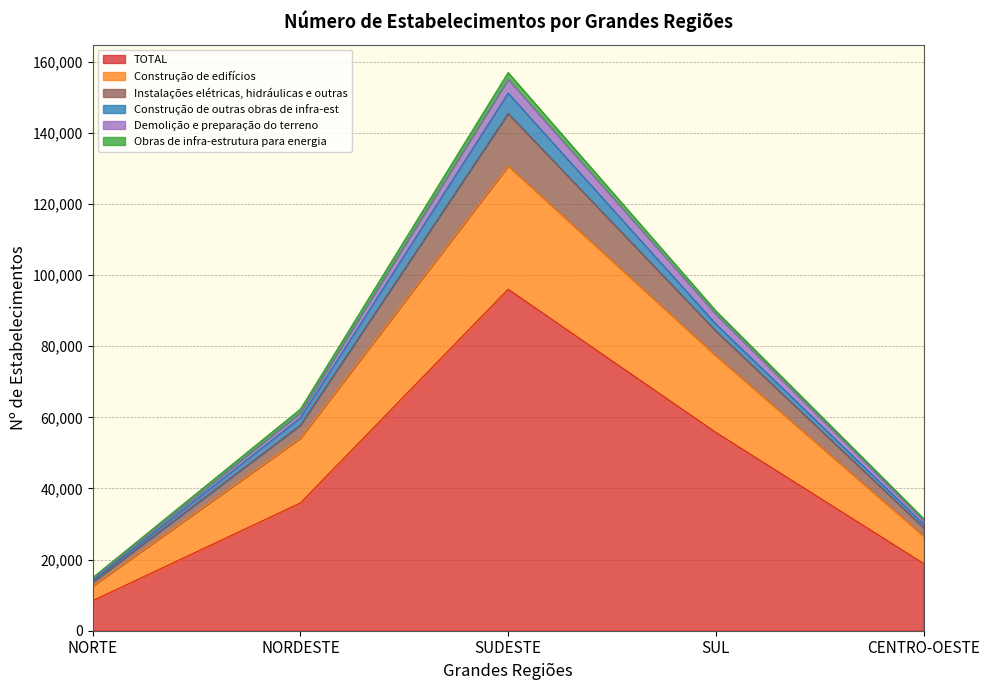

Which category has the highest value across all series?

SUDESTE